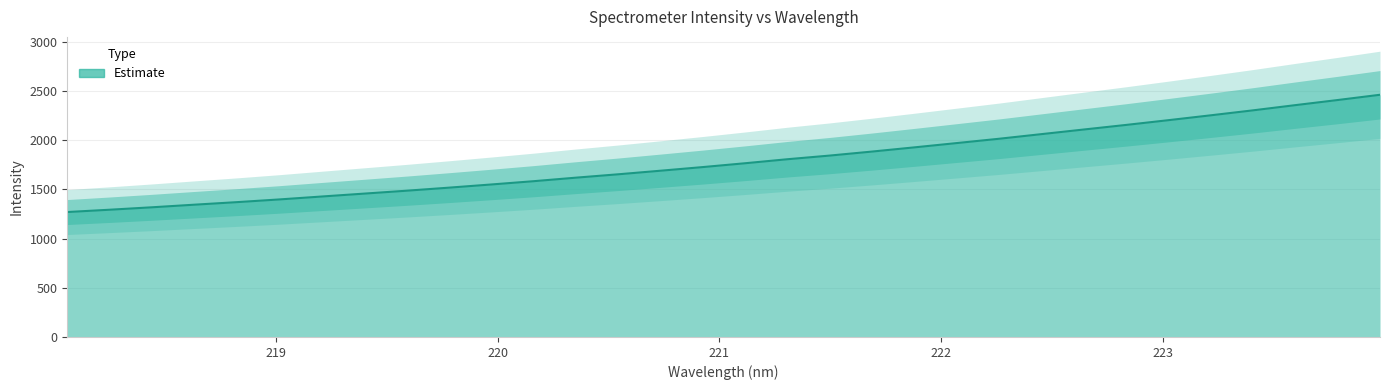

List the labels in order of value, smallest first.

218.0596, 218.2508, 218.442, 218.6332, 218.8244, 219.0156, 219.2067, 219.3979, 219.589, 219.7801, 219.9712, 220.1623, 220.3533, 220.5444, 220.7354, 220.9264, 221.1174, 221.3083, 221.4993, 221.6902, 221.8812, 222.0721, 222.263, 222.4538, 222.6447, 222.8355, 223.0264, 223.2172, 223.408, 223.5987, 223.7895, 223.9802